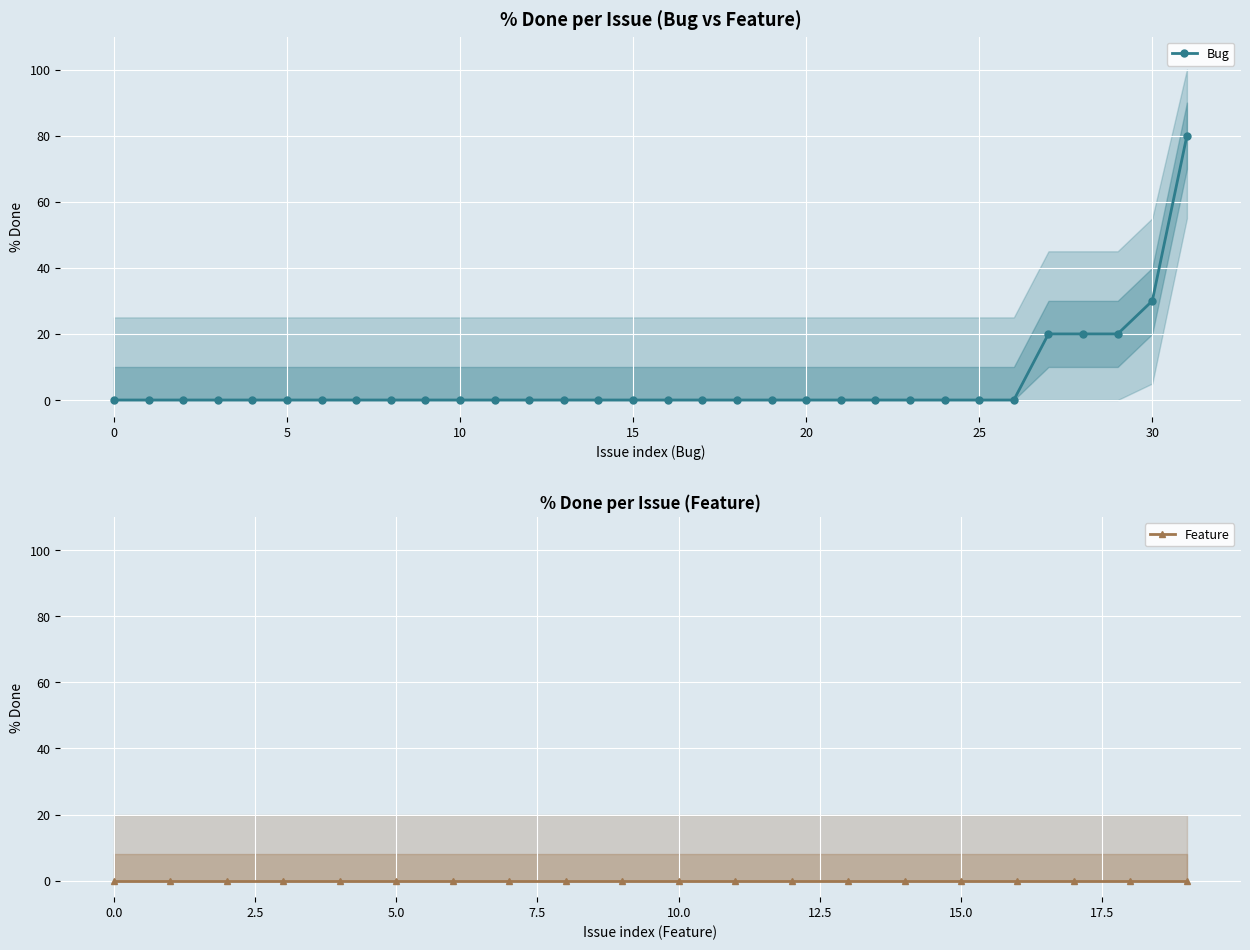

What is the label of the 10th point from the right?

22